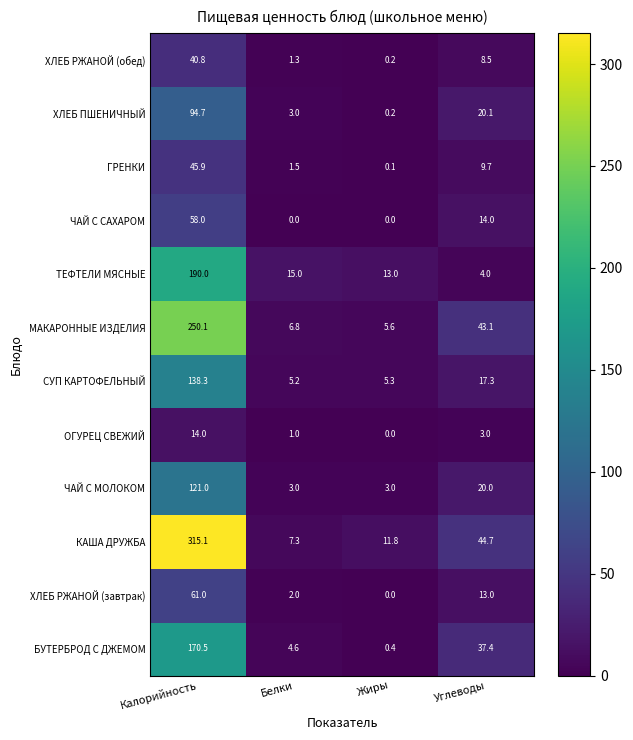

What is the spread (max minus min) of values at Белки?

15.0